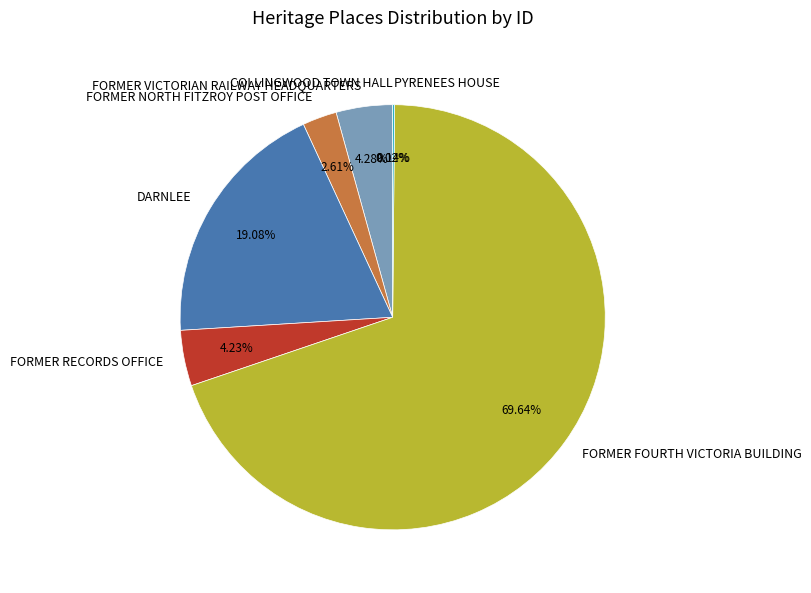

Is FORMER FOURTH VICTORIA BUILDING the majority of the pie?

Yes